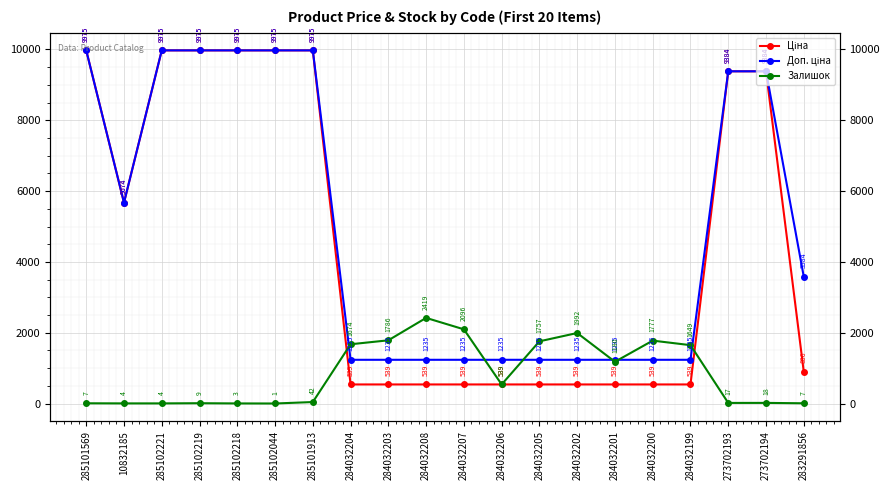

What is the sum of all Залишок values?

16981.0